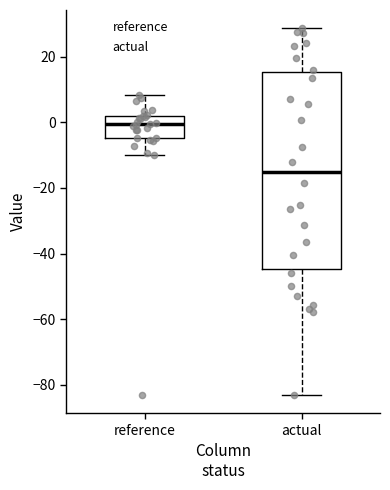

Which box is the tallest, from its lower edge to its upper edge?

actual